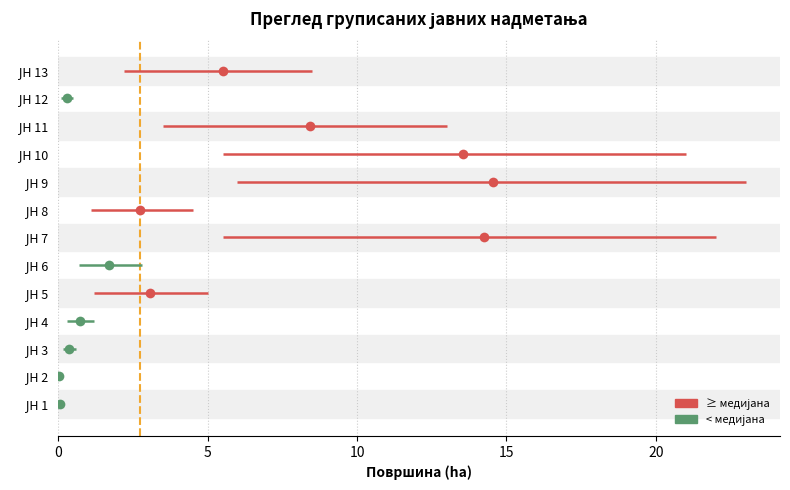

How many bars are there in total?

13